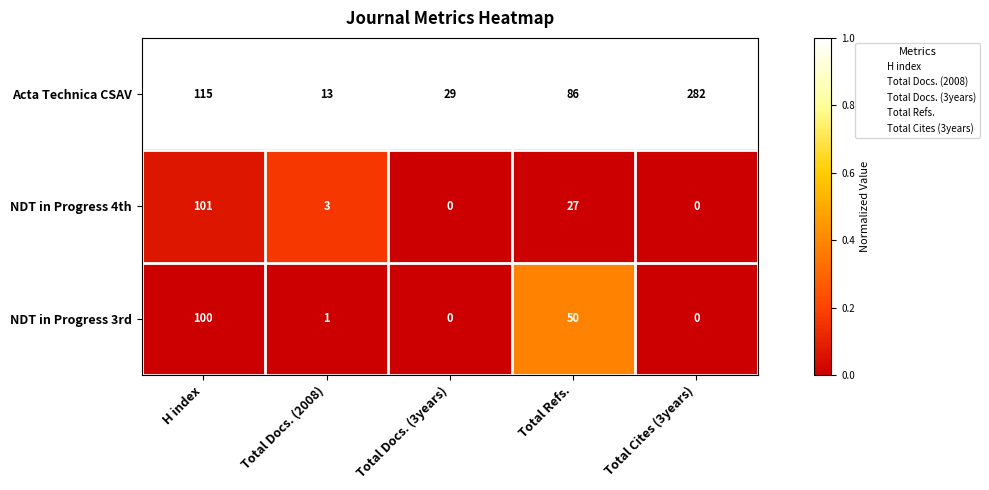

What is the total value across all series at Total Refs.?

163